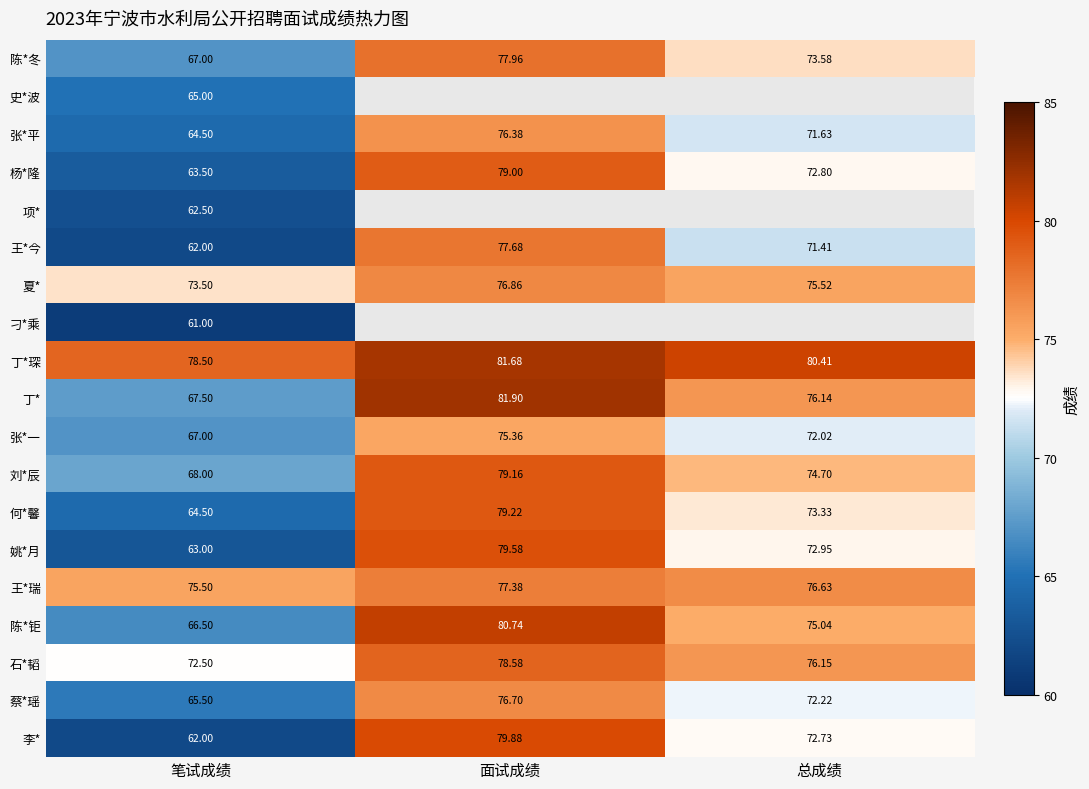

The value of 李* at 笔试成绩 is 84.9. True or false?

False